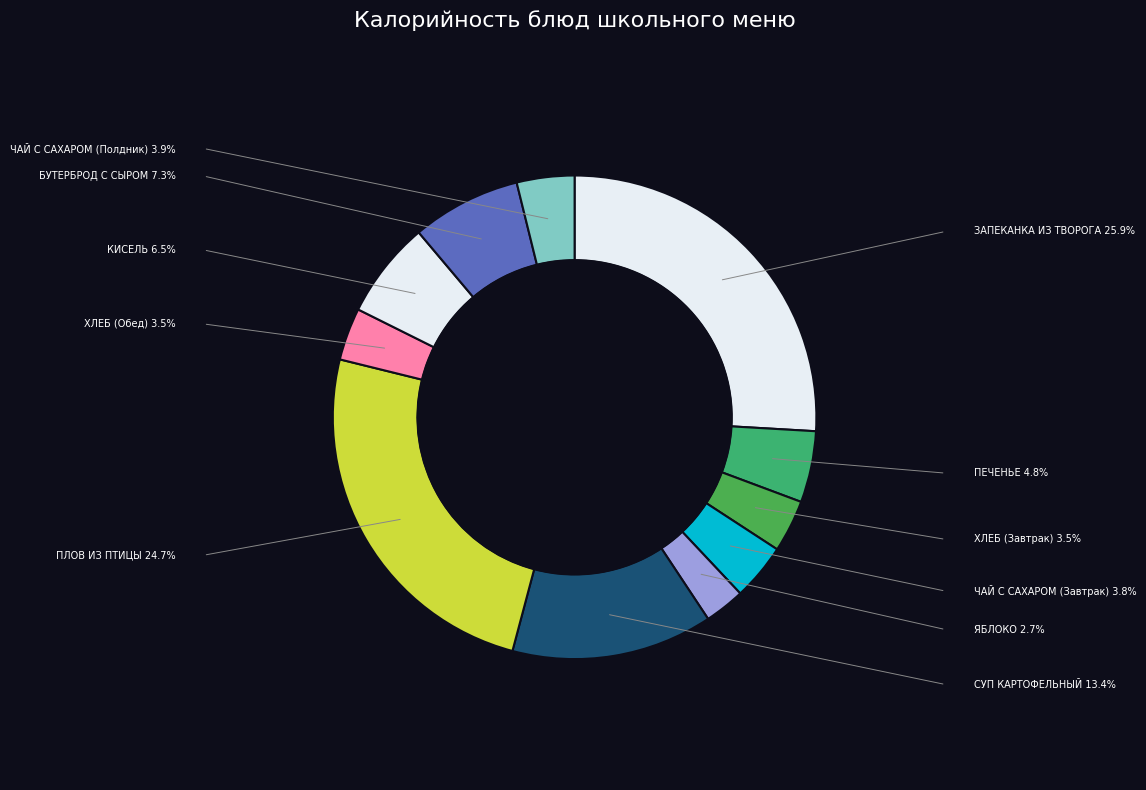

How many slices are in this pie chart?

11